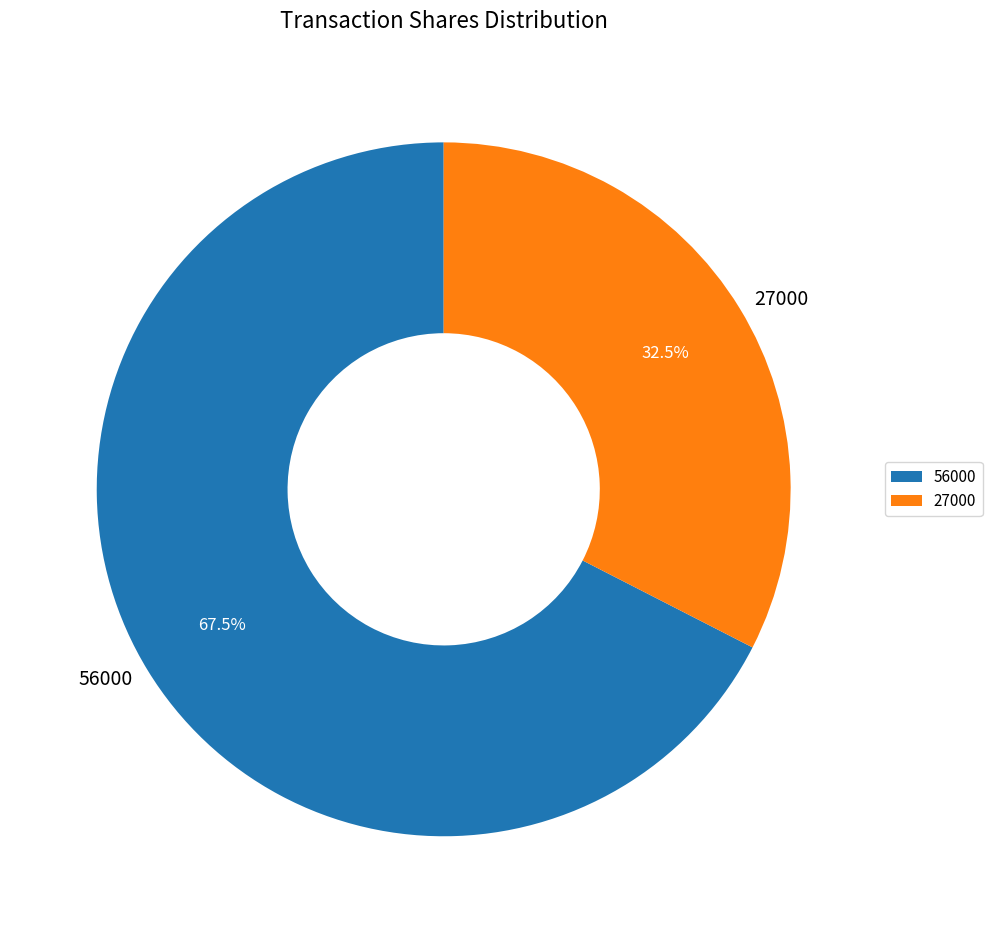

Which has a higher value, 27000 or 56000?

56000